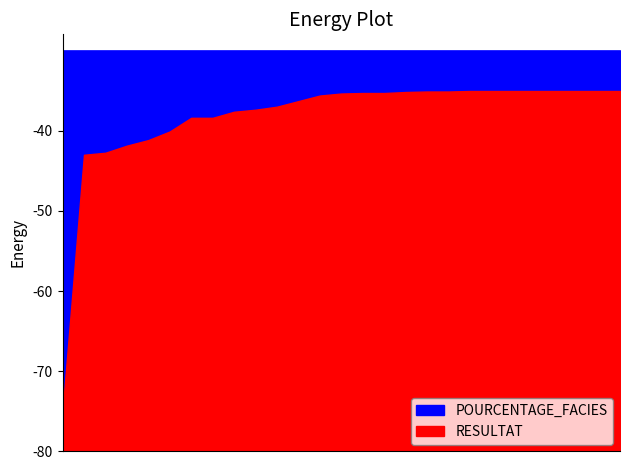

Does the chart display data point markers on the line(s)?

No